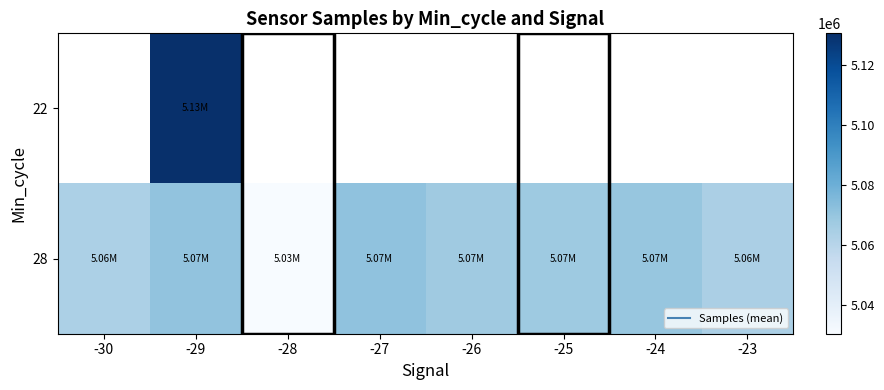

At which category is the sum across all series the highest?

-29